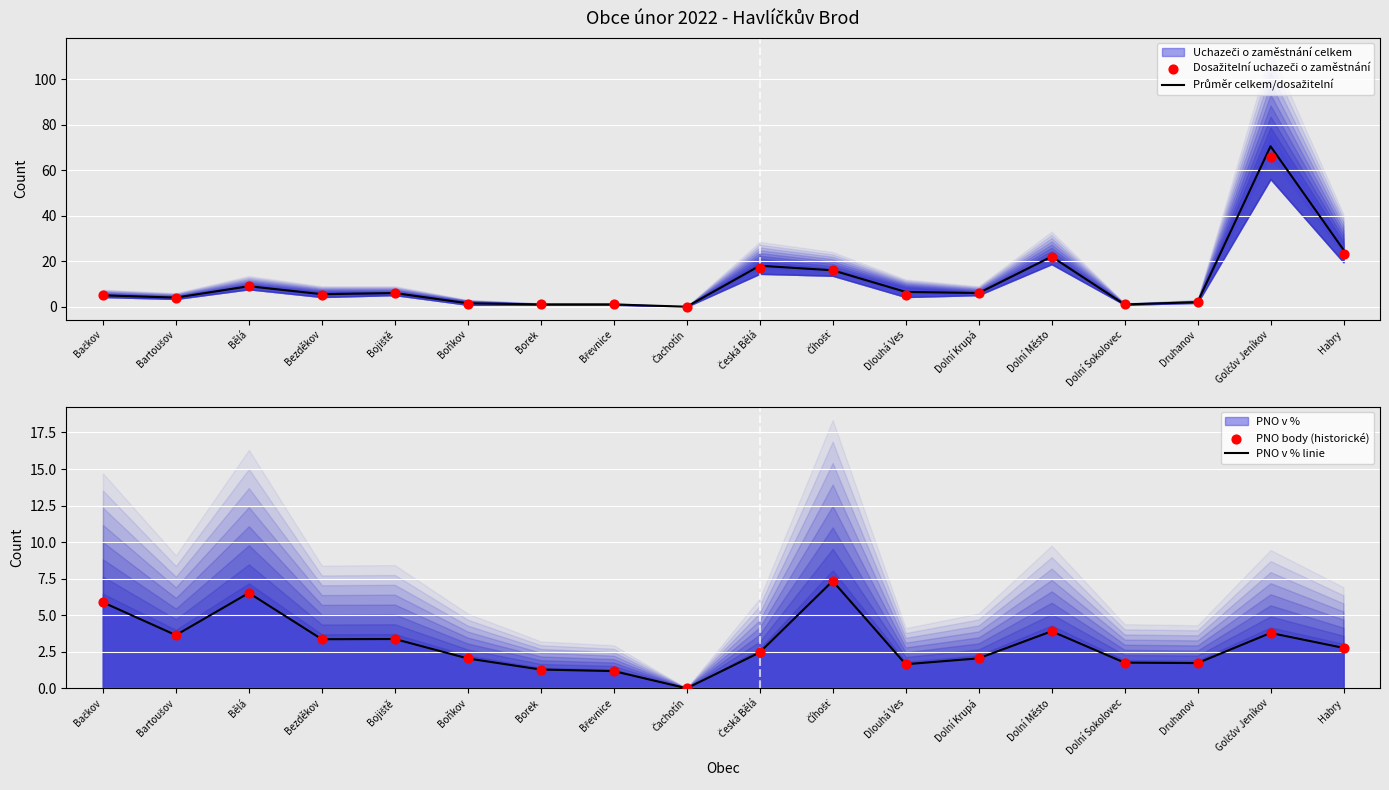

At how many categories does at least one series exceed 57?

1